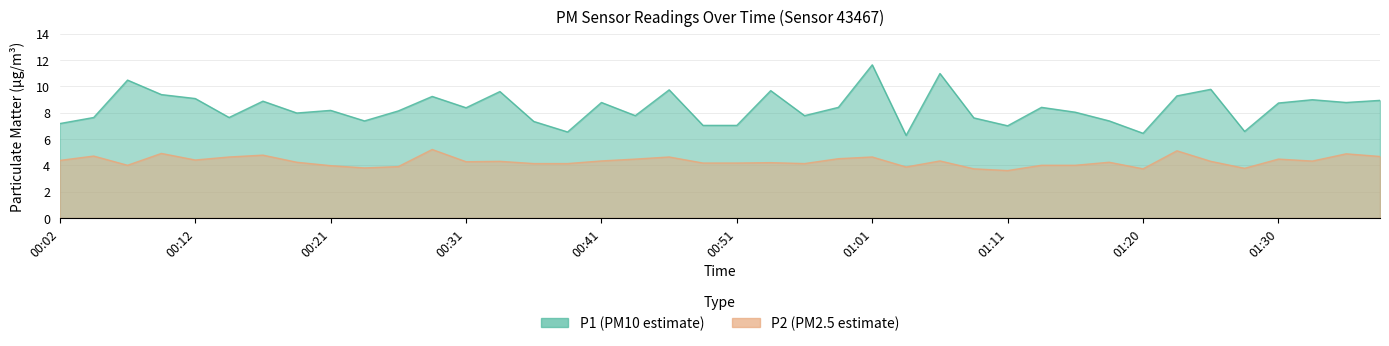

Reading left to right, what are all the values shown in this chart?

P1: 7.2	7.6	10.5	9.4	9.1	7.6	8.9	8.0	8.2	7.4	8.1	9.2	8.4	9.6	7.3	6.5	8.8	7.8	9.7	7.0	7.0	9.7	7.8	8.4	11.6	6.3	11.0	7.6	7.0	8.4	8.0	7.4	6.4	9.3	9.8	6.6	8.7	9.0	8.8	8.9
P2: 4.4	4.7	4.0	4.9	4.4	4.6	4.8	4.2	4.0	3.8	3.9	5.2	4.3	4.3	4.1	4.1	4.3	4.5	4.6	4.2	4.2	4.2	4.1	4.5	4.6	3.9	4.3	3.7	3.6	4.0	4.0	4.2	3.7	5.1	4.3	3.8	4.5	4.3	4.9	4.7